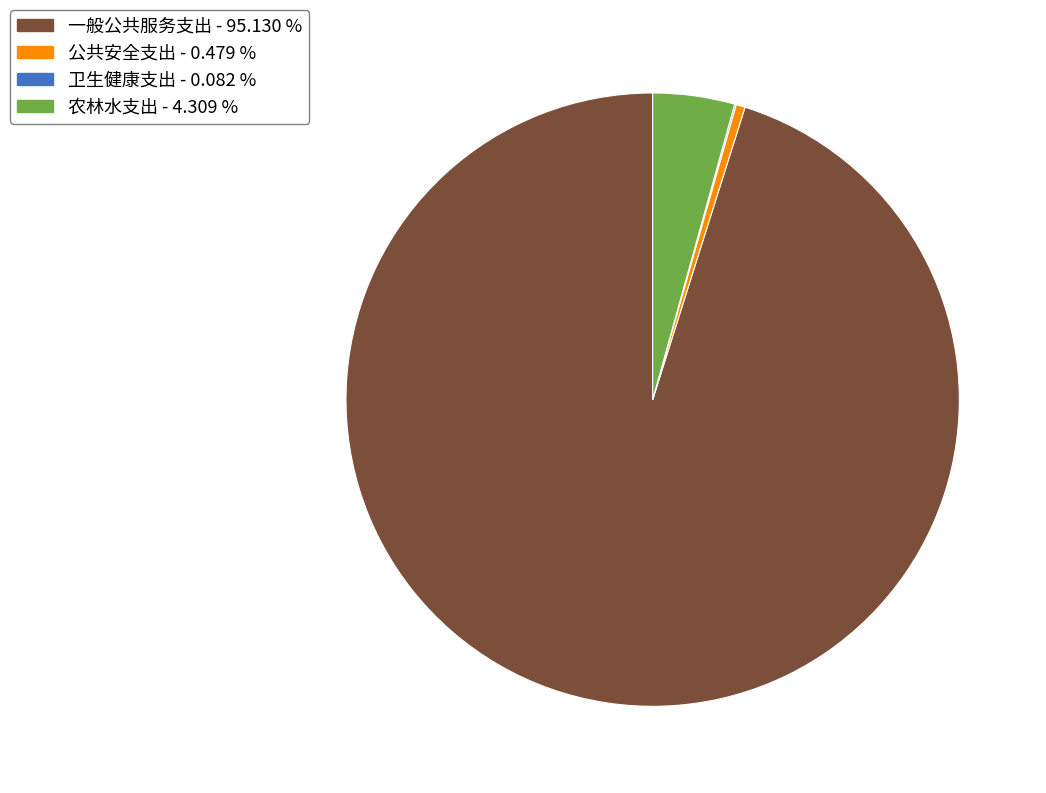

Is 农林水支出 - 4.309 % the majority of the pie?

No